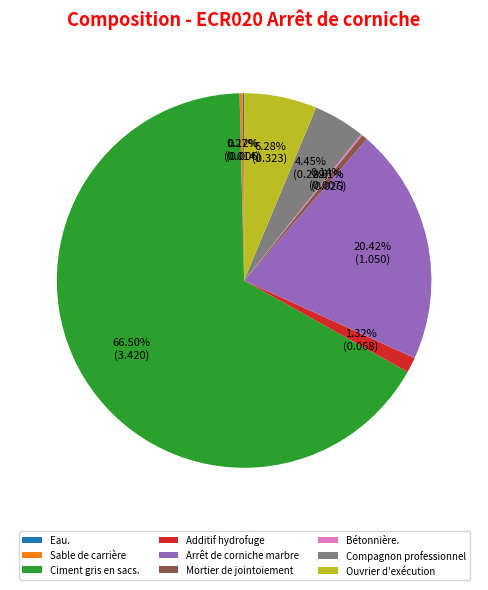

Which category has the biggest portion of the pie?

Ciment gris en sacs.